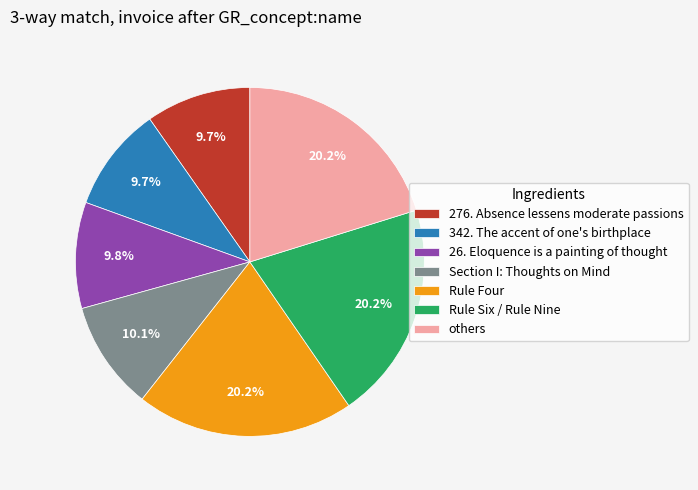

What percentage is NOT represented by 342. The accent of one's birthplace?

90.3%